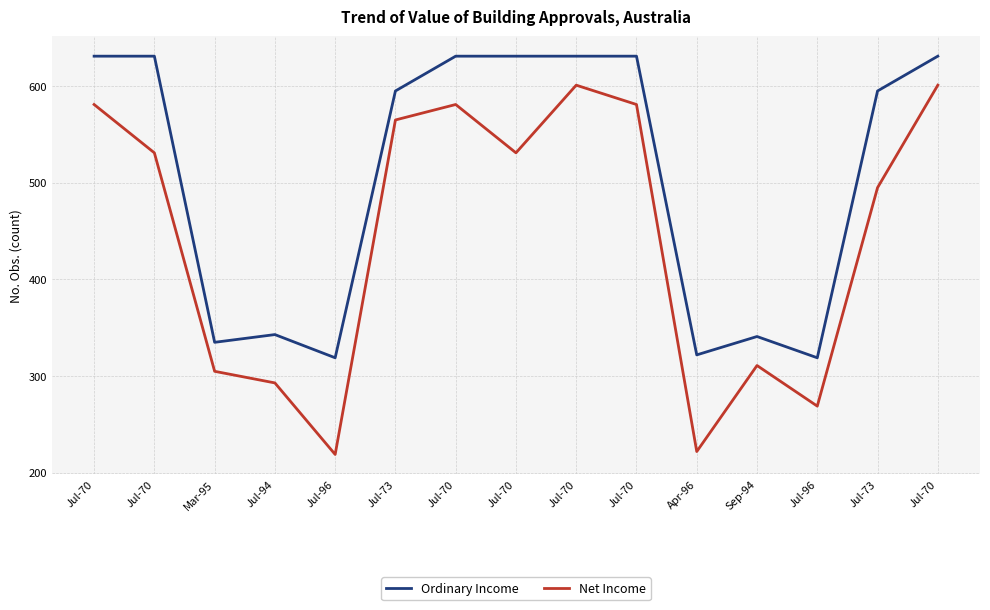

Reading left to right, what are all the values shown in this chart?

Ordinary Income: Jul-70=631	Jul-70=631	Mar-95=335	Jul-94=343	Jul-96=319	Jul-73=595	Jul-70=631	Jul-70=631	Jul-70=631	Jul-70=631	Apr-96=322	Sep-94=341	Jul-96=319	Jul-73=595	Jul-70=631
Net Income: Jul-70=581	Jul-70=531	Mar-95=305	Jul-94=293	Jul-96=219	Jul-73=565	Jul-70=581	Jul-70=531	Jul-70=601	Jul-70=581	Apr-96=222	Sep-94=311	Jul-96=269	Jul-73=495	Jul-70=601